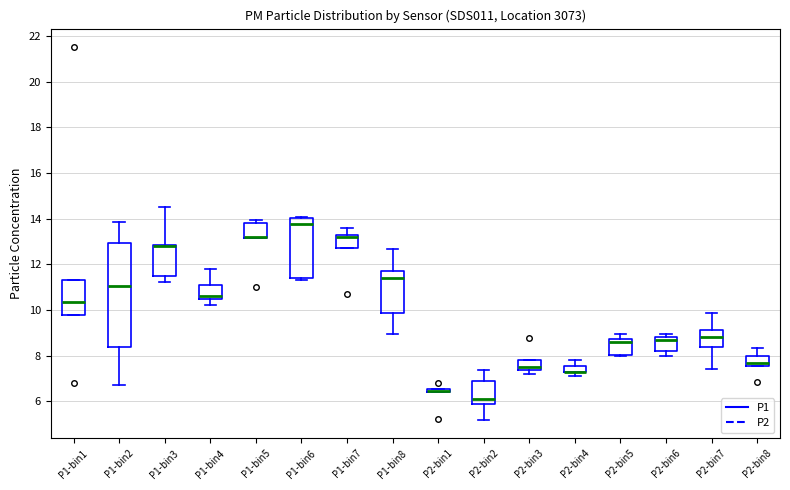

Where does the upper whisker of the box for P2-bin4 end on the y-axis? The values are not printed on the chart, so give them approximately, as read against the axis.

7.8